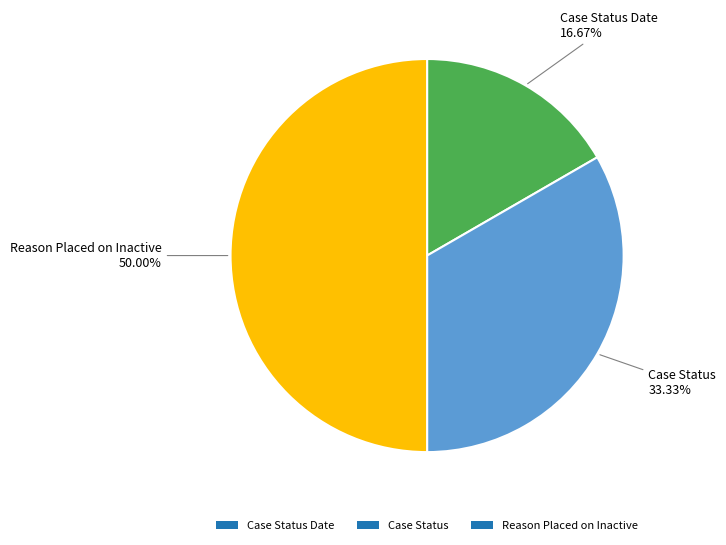

True or false: Case Status accounts for 33% of the total.

True